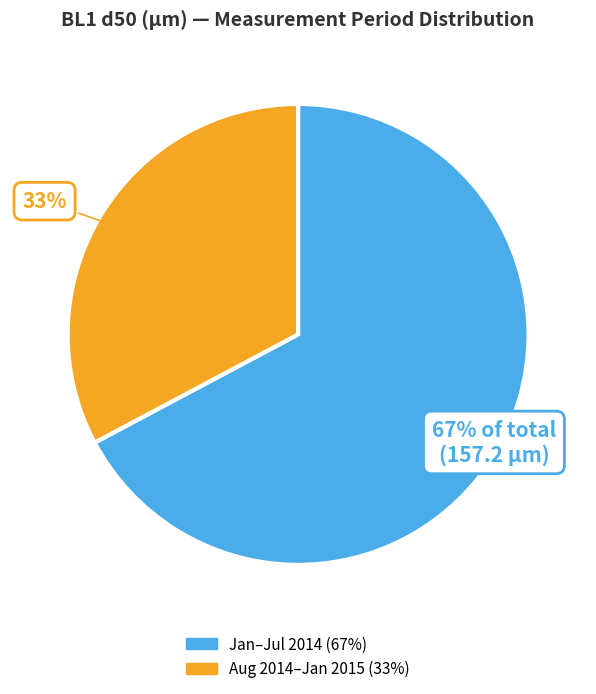

Is there any slice that represents more than half of the pie?

Yes